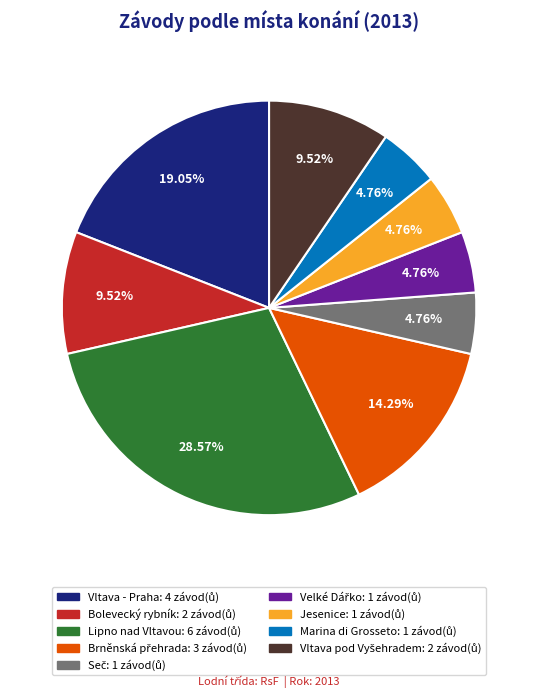

To the nearest percent, what is the average slice percentage?

11%